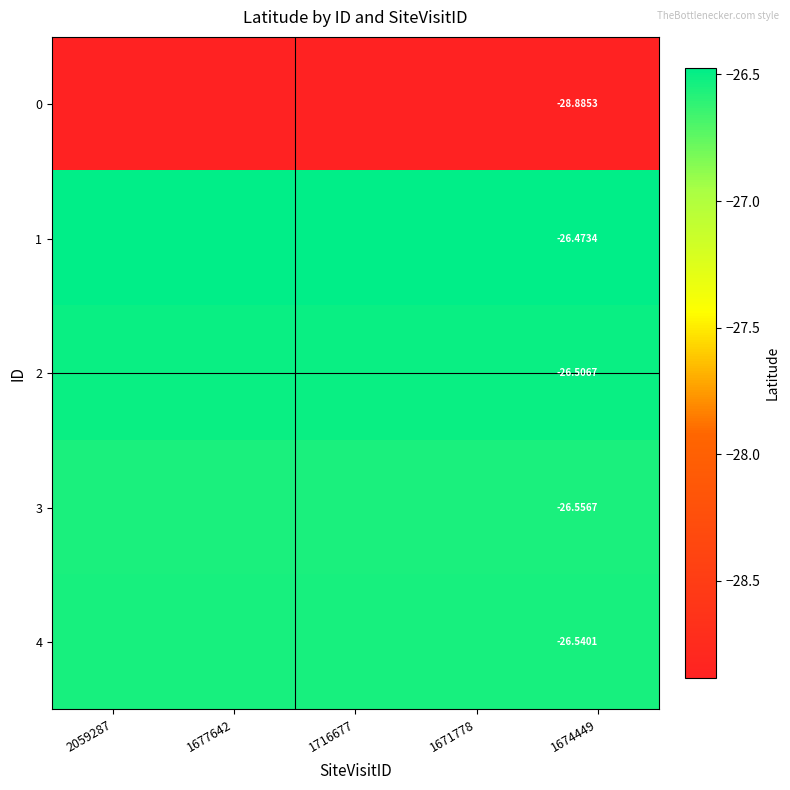

Is the value of 3 at 1674449 greater than the value of 0 at 1674449?

Yes